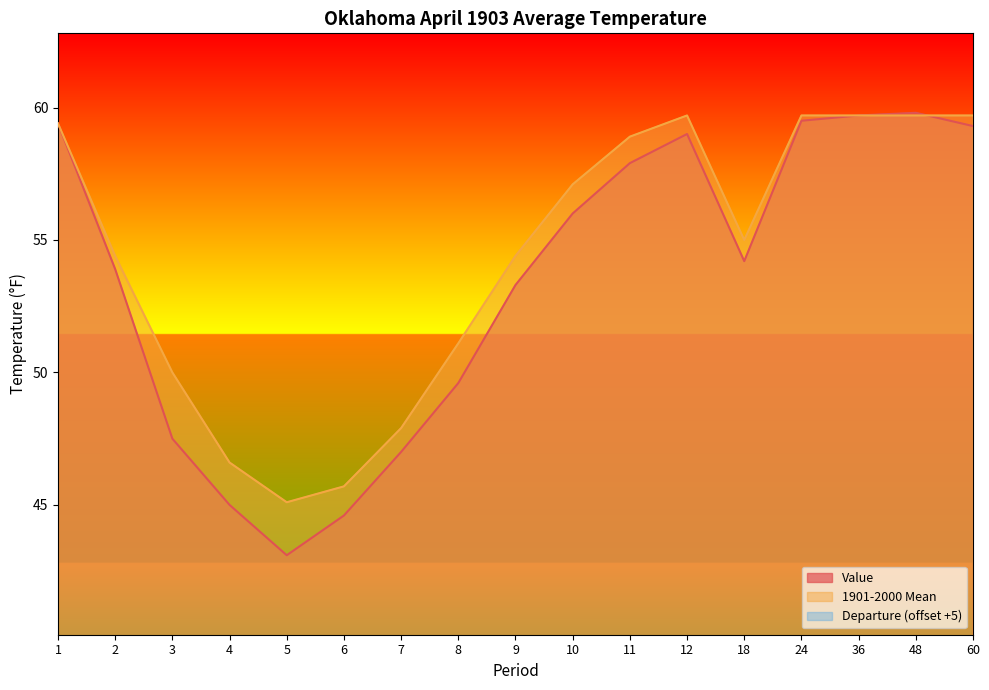

What is the maximum value shown in the chart?

59.8